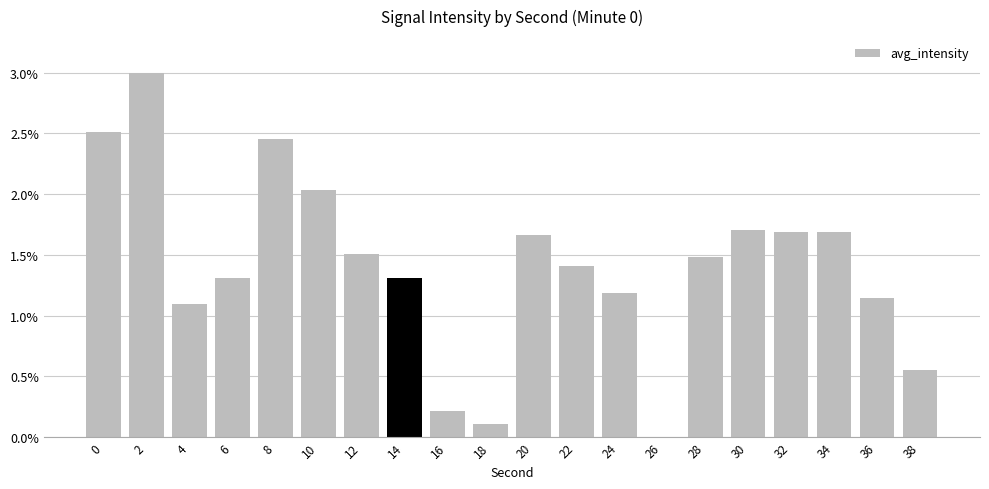

The chart shows a value of 0.0 at 26. True or false?

True